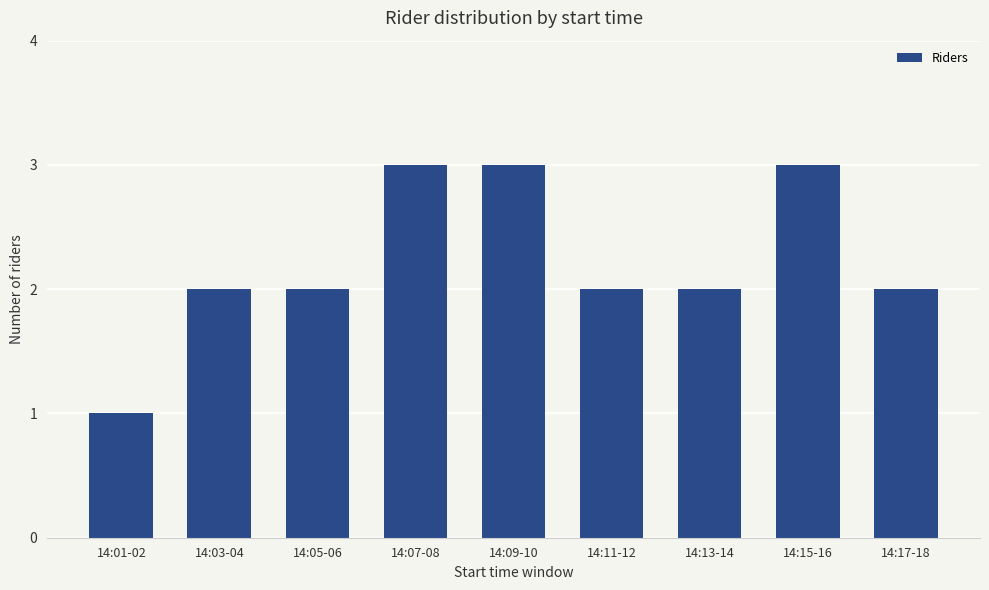

What is the maximum value shown in the chart?

3